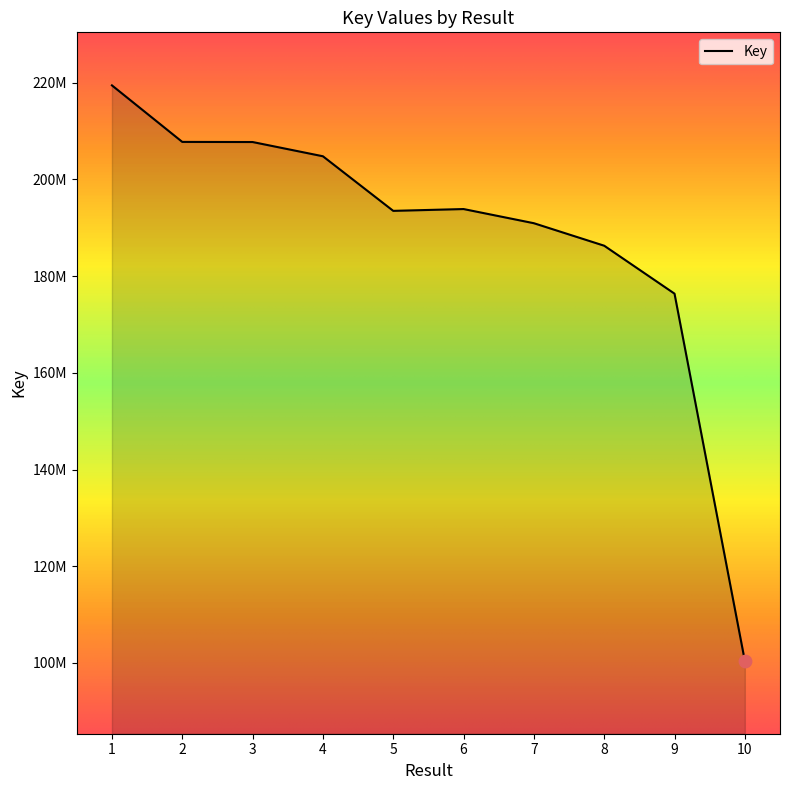

Which has a higher value, 8 or 5?

5